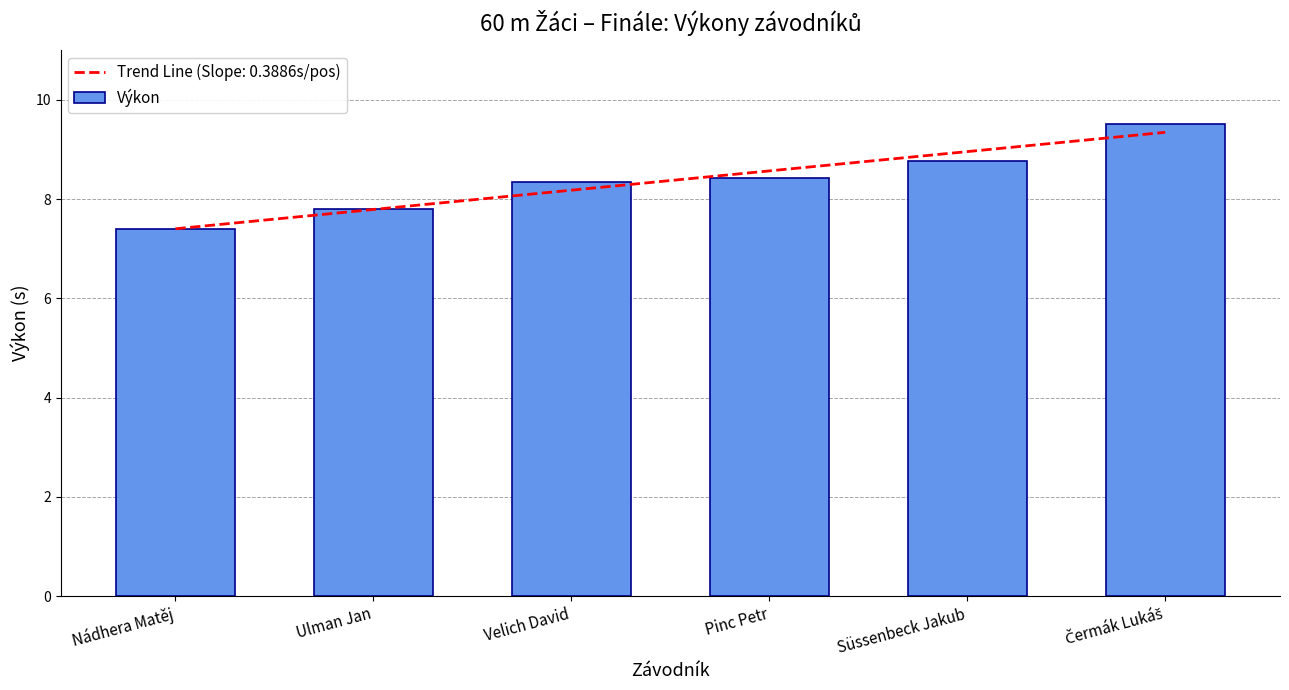

What is the value of the 1st bar from the left?

7.4